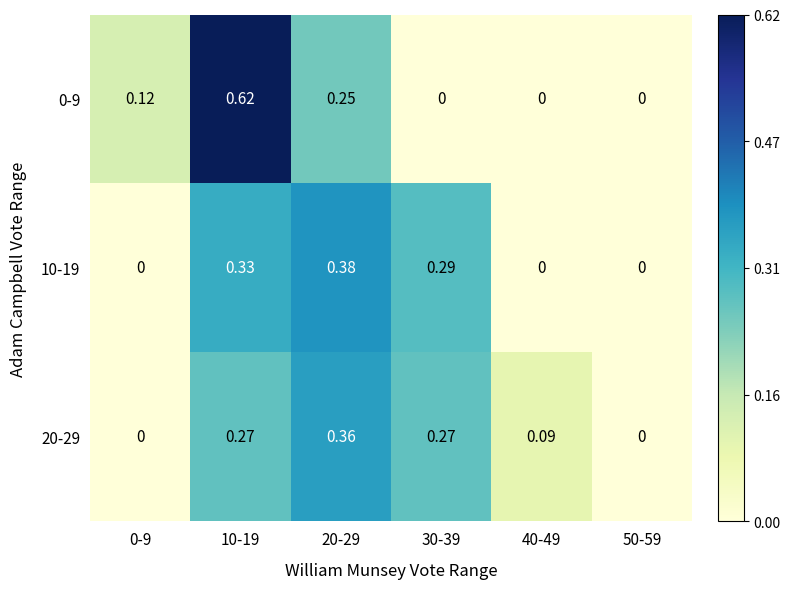

Is the value of 20-29 at 40-49 greater than the value of 0-9 at 0-9?

No